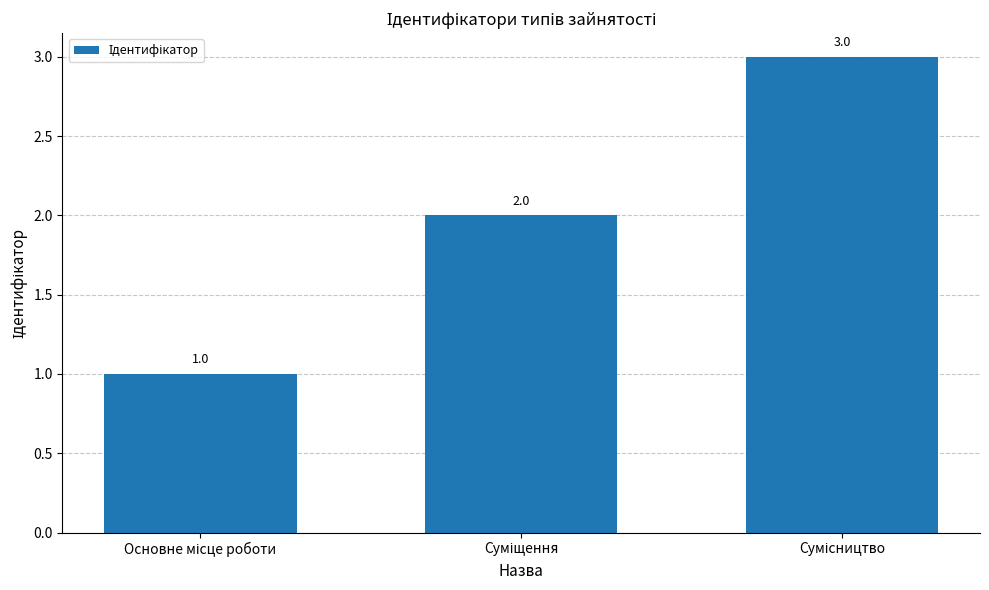

What is the sum of all values?

6